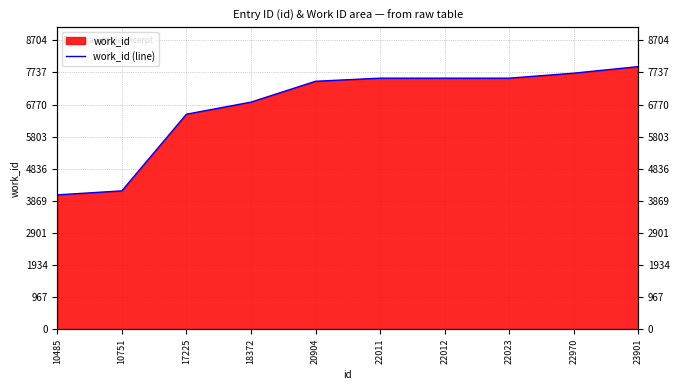

What is the difference between the values at 17225 and 22023?

1087